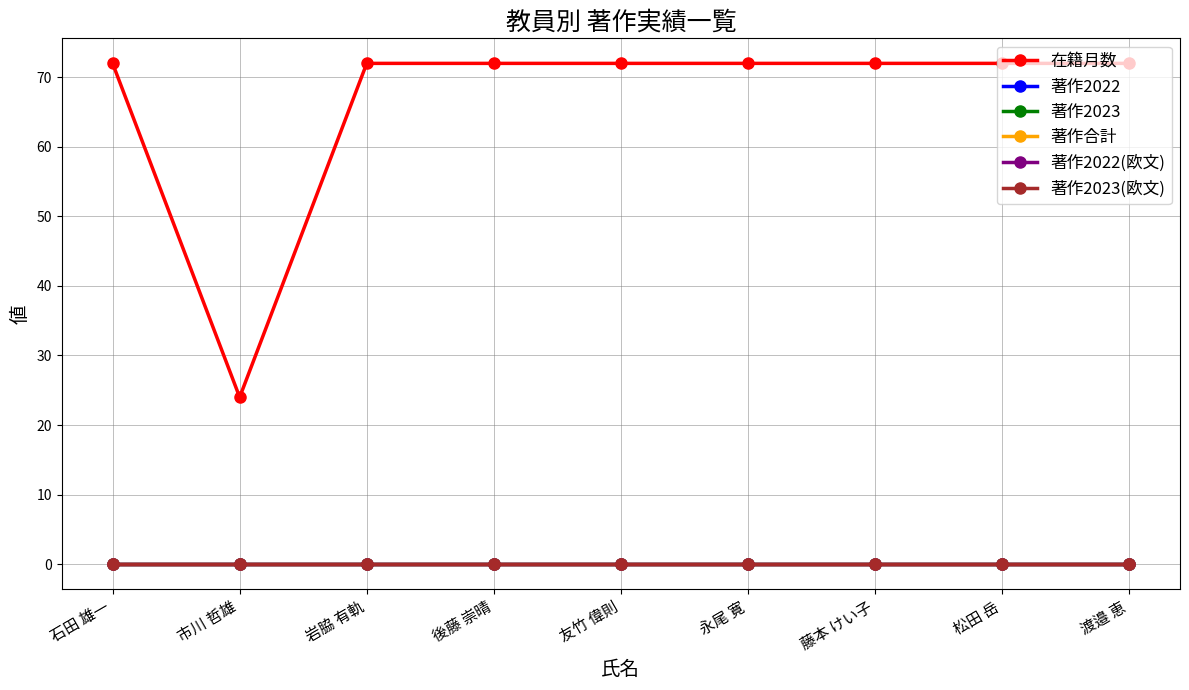

True or false: 著作2022(欧文) and 著作合計 intersect in this chart.

False